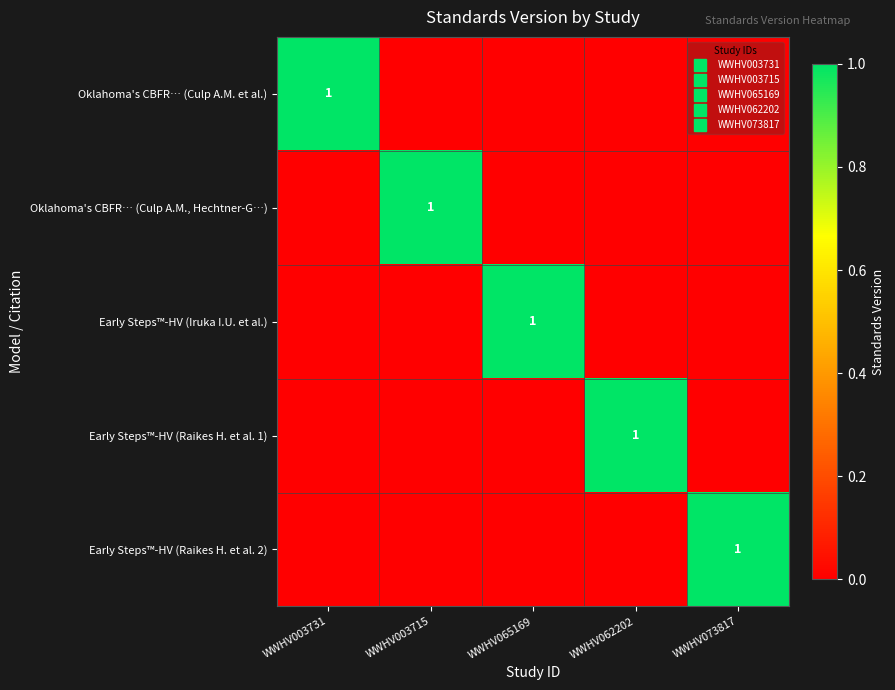

Is the value of Oklahoma's CBFR… (Culp A.M. et al.) at WWHV003731 greater than the value of Early Steps™-HV (Raikes H. et al. 2) at WWHV073817?

No